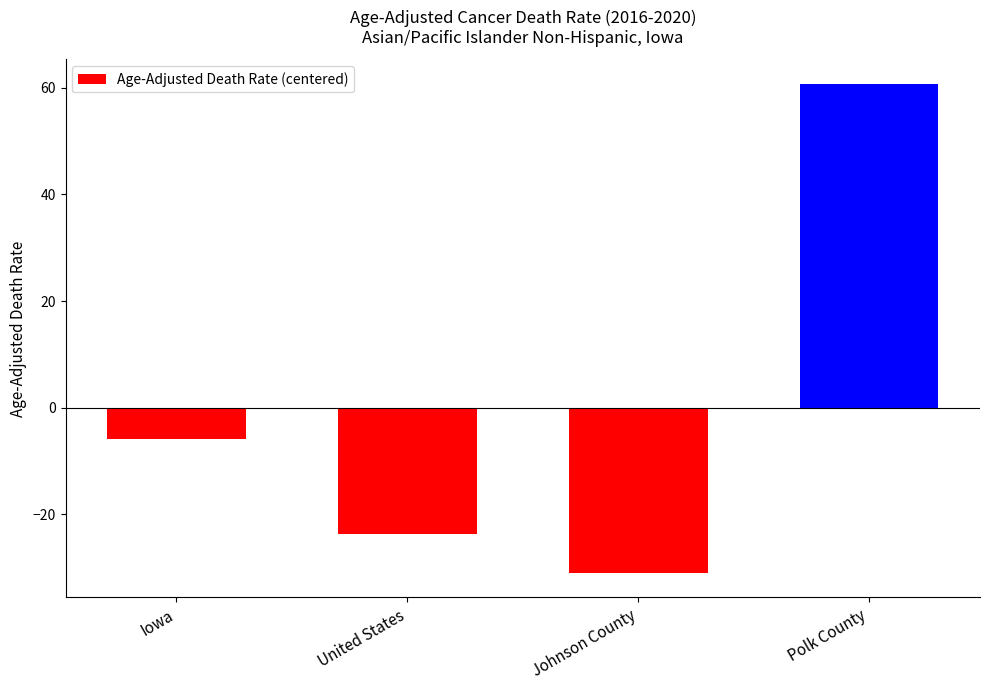

List the labels in order of value, largest first.

Polk County, Iowa, United States, Johnson County